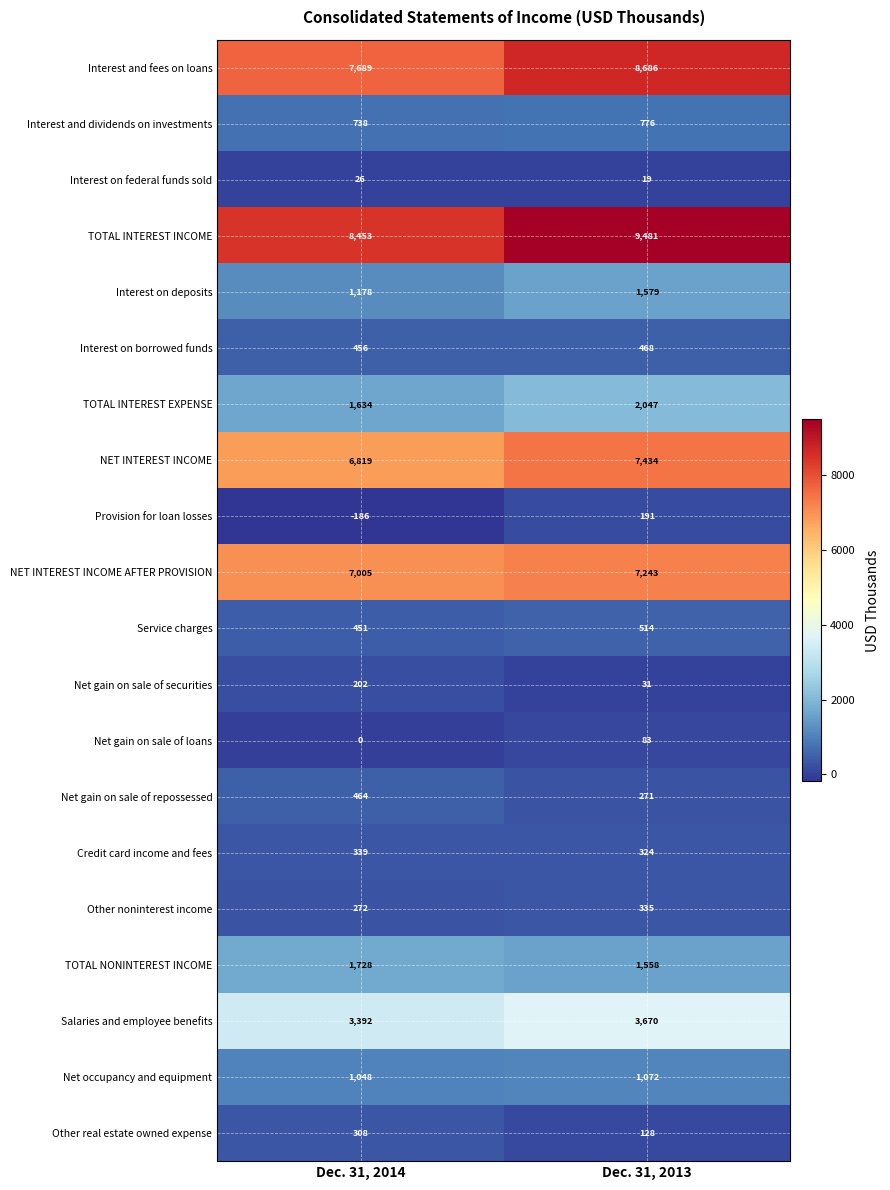

What is the total value across all series at Dec. 31, 2014?

42016